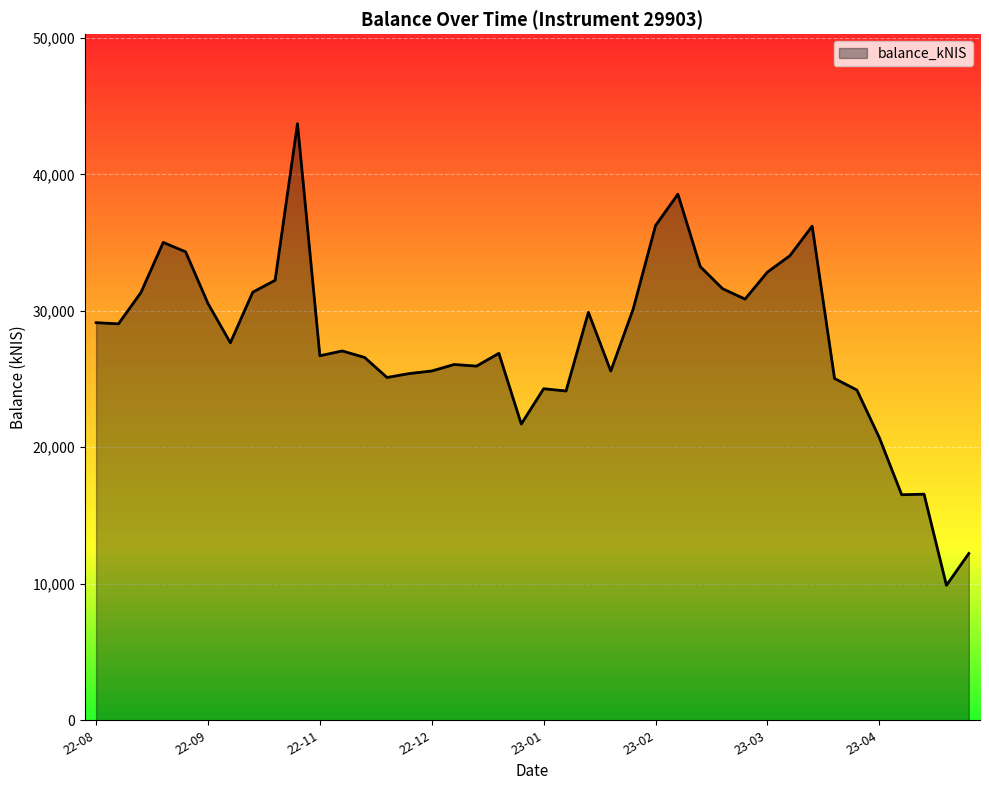

What is the smallest value displayed?

9888.3